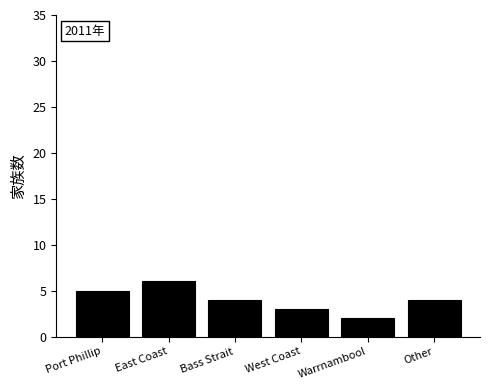

What is the greatest value displayed?

6